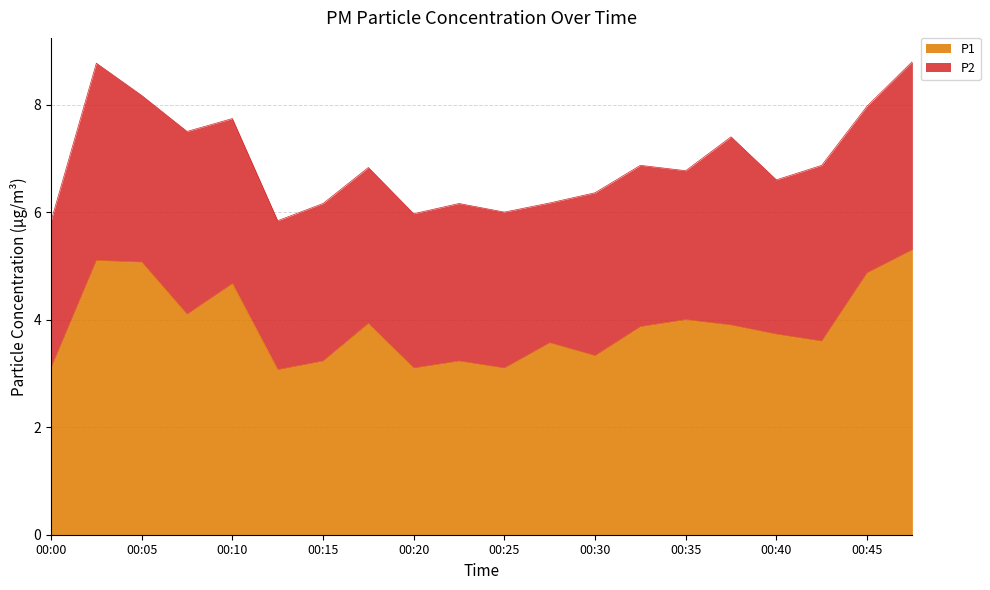

What value does the data have at 00:17?

3.9